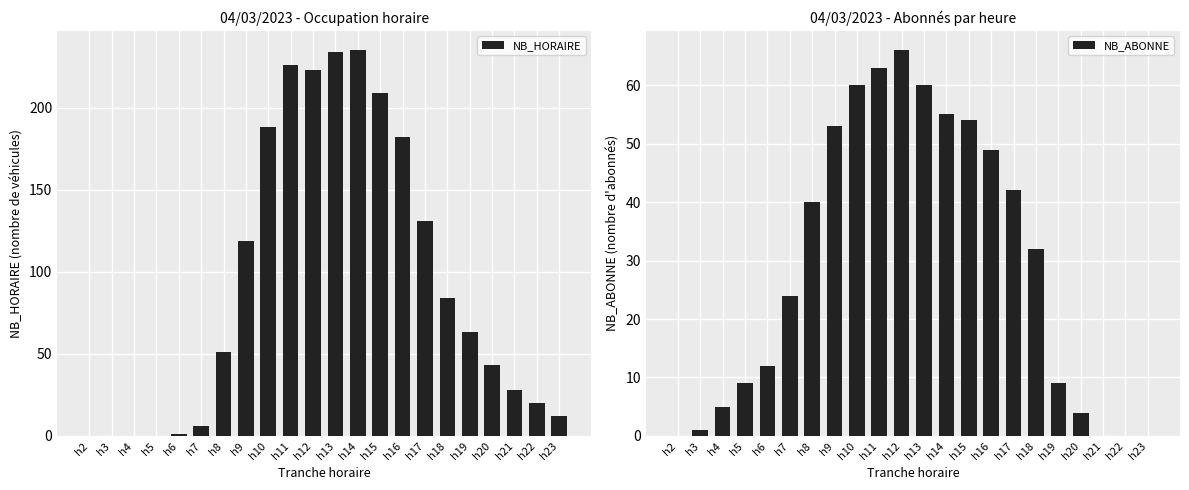

How many distinct data groups are displayed?

2